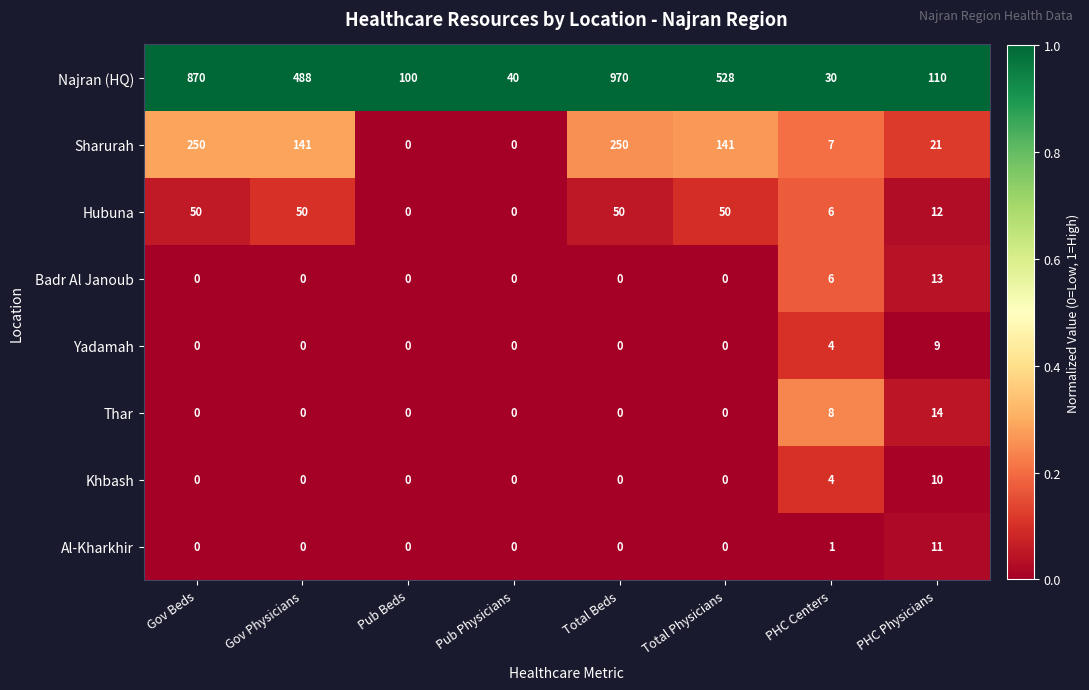

The Thar series shows 0 at Total Beds. True or false?

True